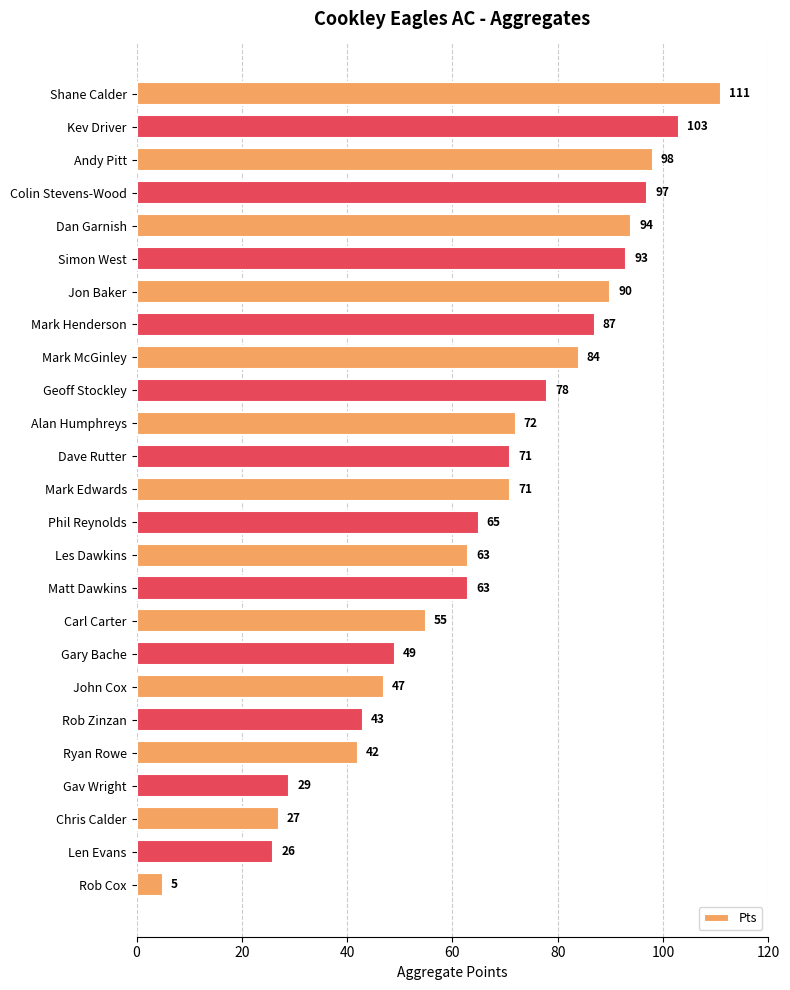

What is the sum of all values?

1663